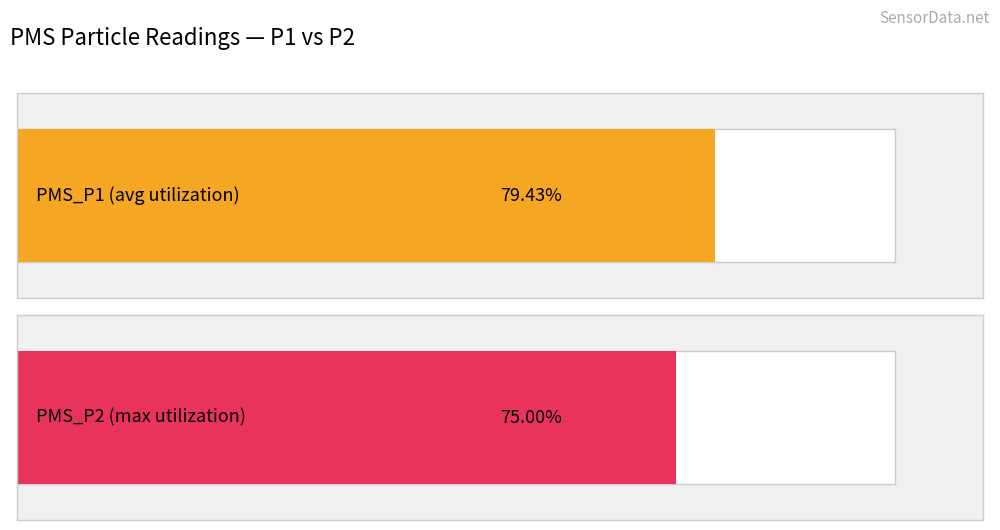

What are all the series names shown in the legend?

PMS_P1, PMS_P2